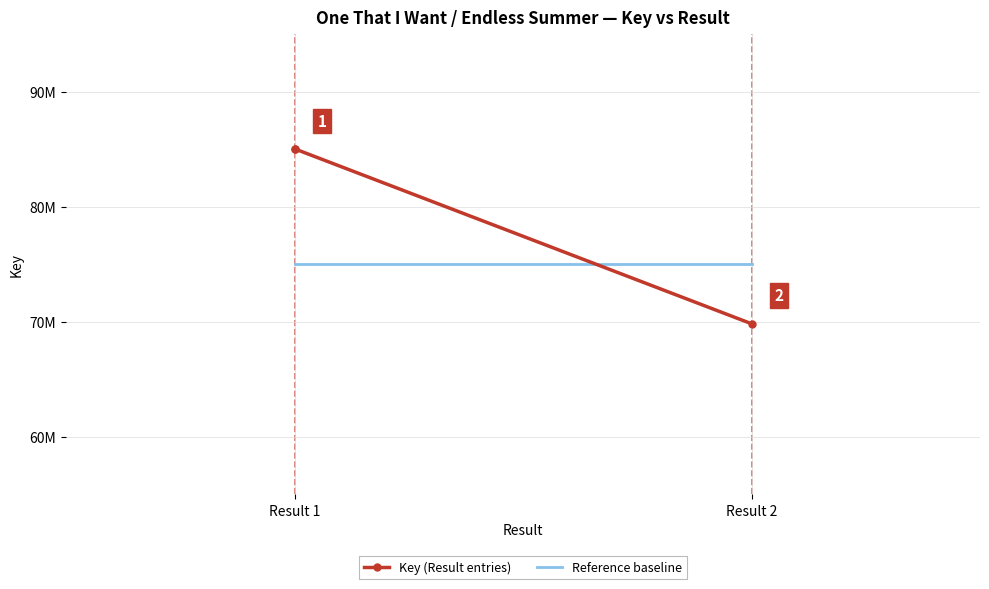

True or false: Key (Result entries) has a value of 85047079 at Result 1.

True